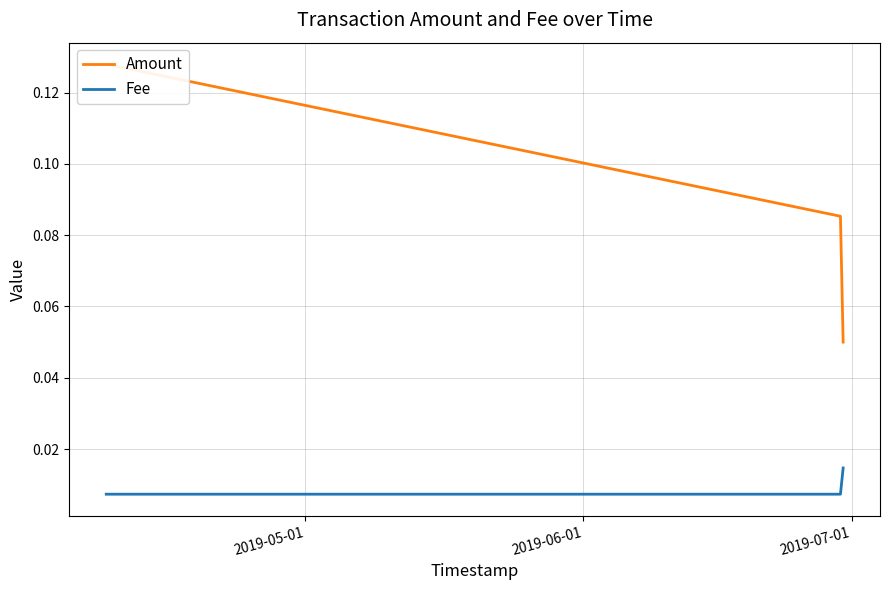

Count the Fee values in the range 0 to 1.

3